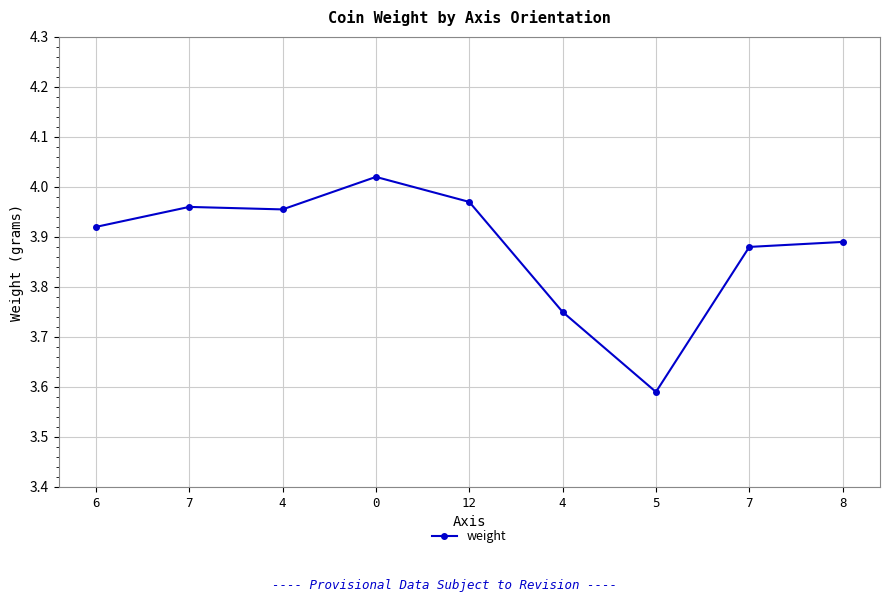

Reading left to right, list all the values displayed in this chart.

3.9	4.0	4.0	4.0	4.0	3.8	3.6	3.9	3.9